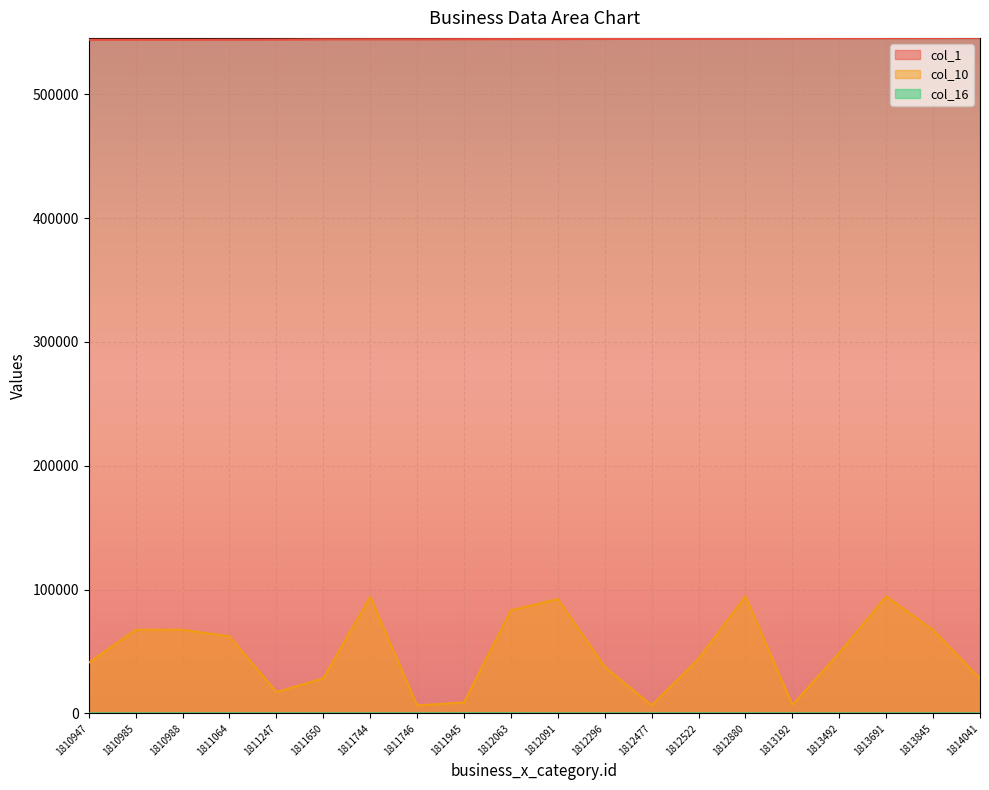

True or false: col_10 has a value of 13636 at 1811650.

False